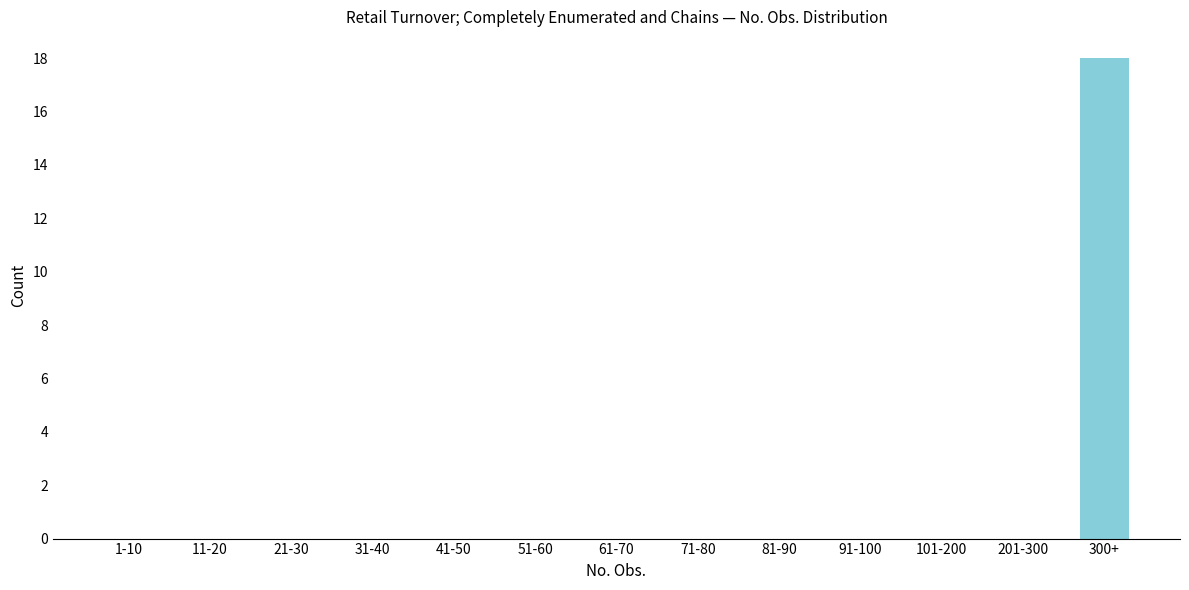

Reading left to right, transcribe all the data shown in this chart.

1-10=0	11-20=0	21-30=0	31-40=0	41-50=0	51-60=0	61-70=0	71-80=0	81-90=0	91-100=0	101-200=0	201-300=0	300+=18